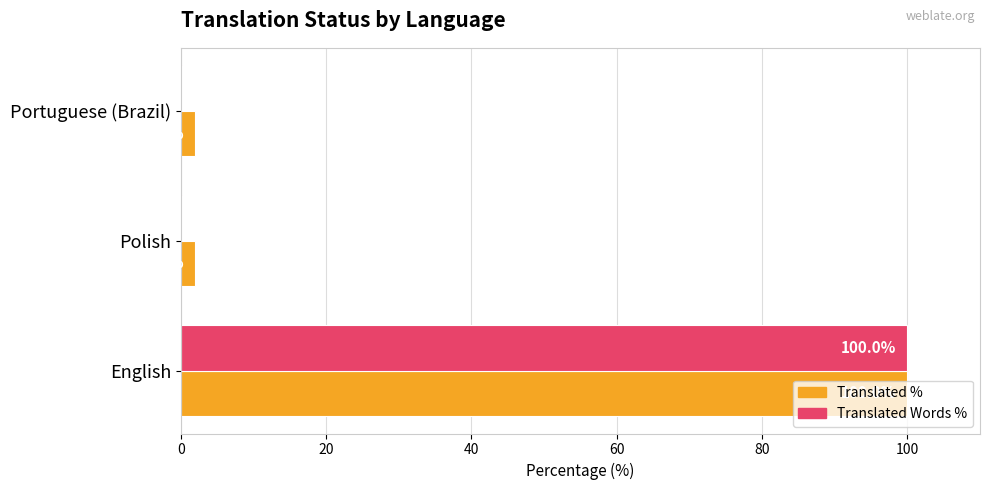

At which category is the sum across all series the highest?

English